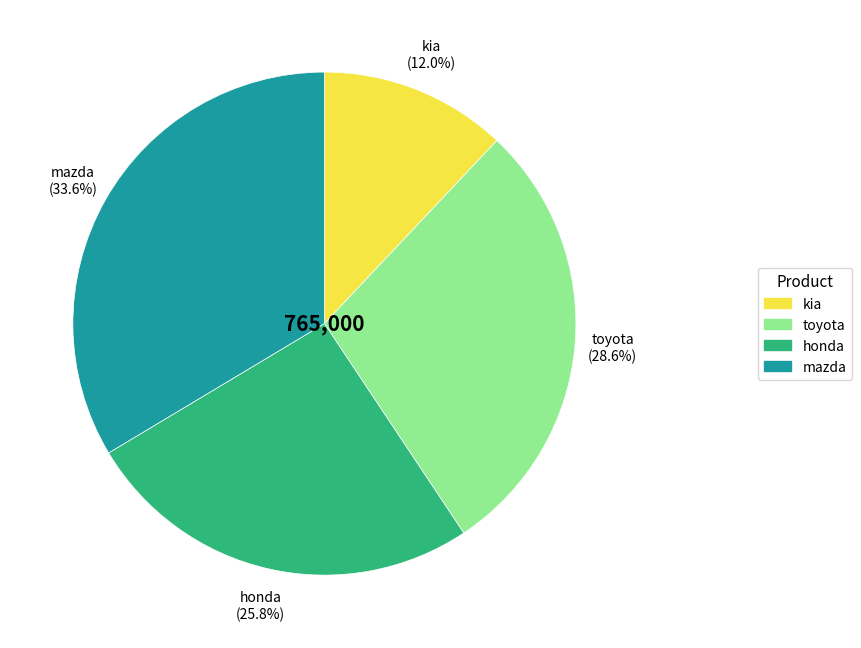

To the nearest percent, what percentage of the pie is mazda?

34%